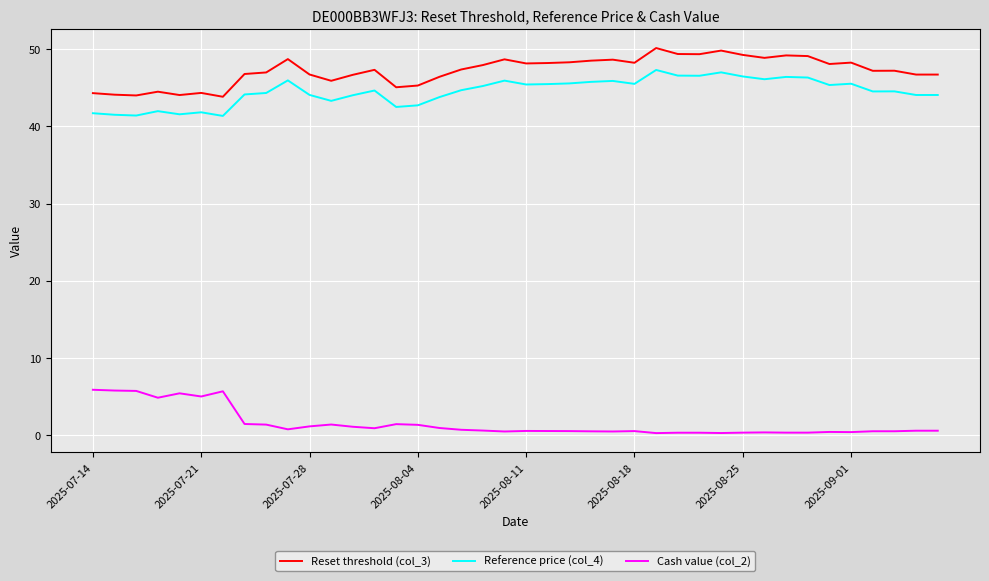

What are all the series names shown in the legend?

Reset threshold (col_3), Reference price (col_4), Cash value (col_2)